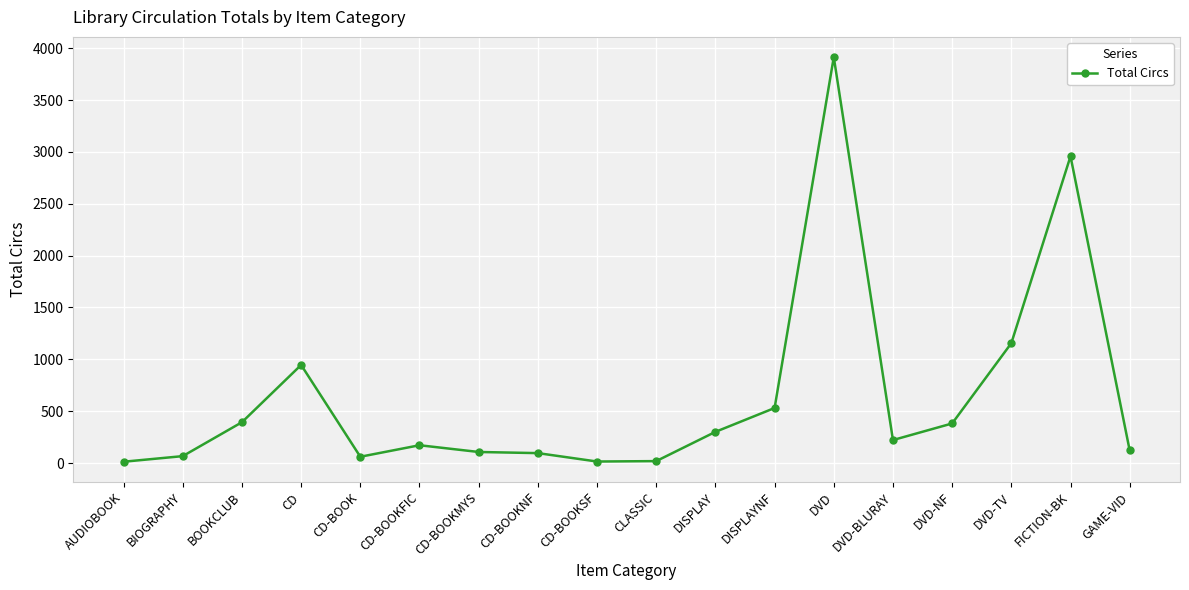

How many lines are shown in the chart?

1